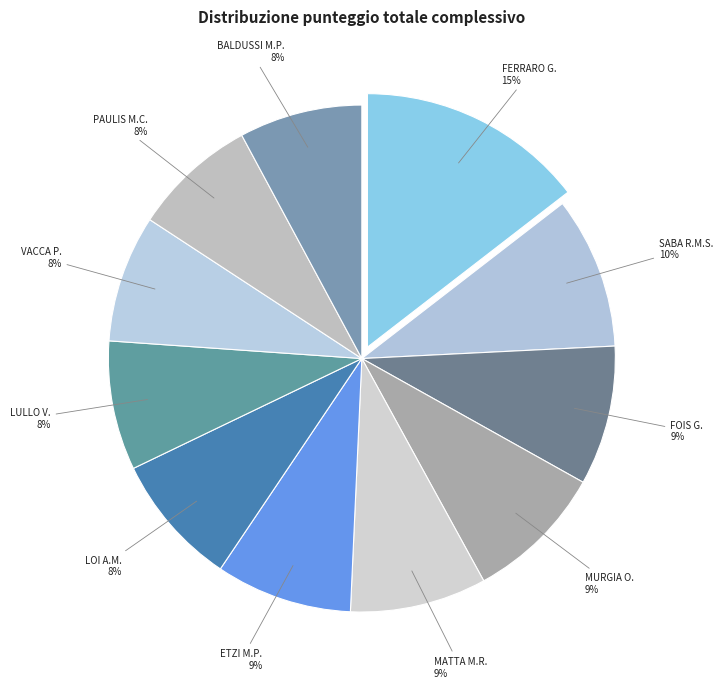

The LULLO V. slice represents 8% of the pie. True or false?

True